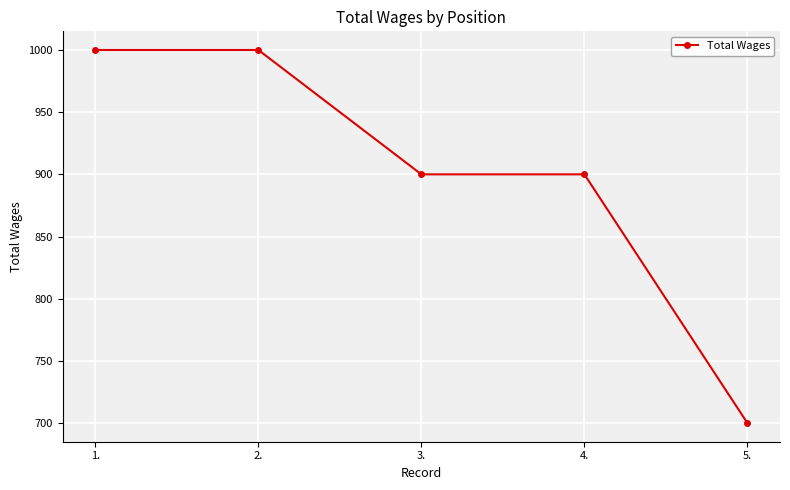

What position from the left is 2.?

2